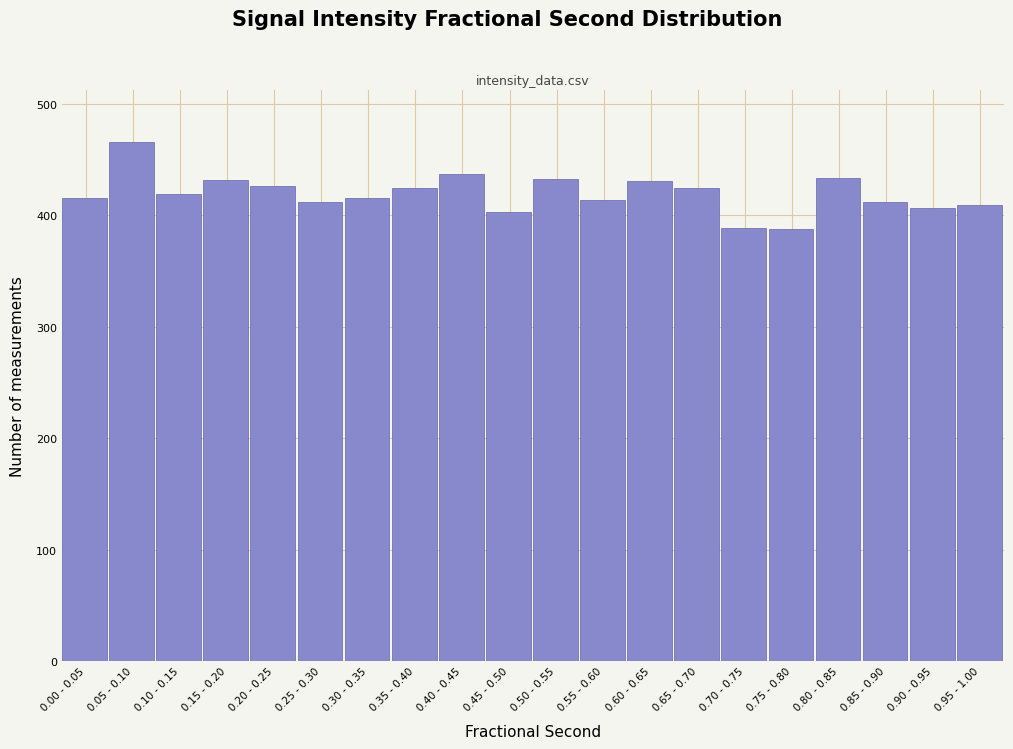

The value at 0.35 - 0.40 is 425. True or false?

True